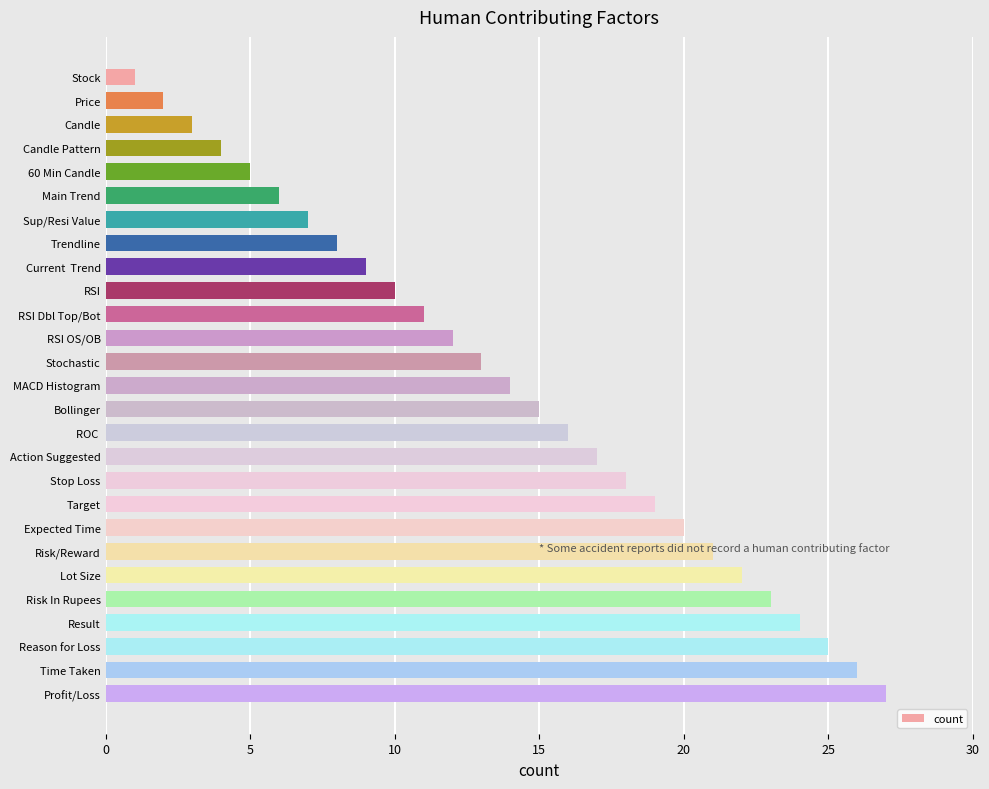

List the labels in order of value, smallest first.

Stock, Price, Candle, Candle Pattern, 60 Min Candle, Main Trend, Sup/Resi Value, Trendline, Current  Trend, RSI, RSI Dbl Top/Bot, RSI OS/OB, Stochastic, MACD Histogram, Bollinger, ROC , Action Suggested, Stop Loss, Target, Expected Time, Risk/Reward, Lot Size, Risk In Rupees, Result, Reason for Loss, Time Taken, Profit/Loss